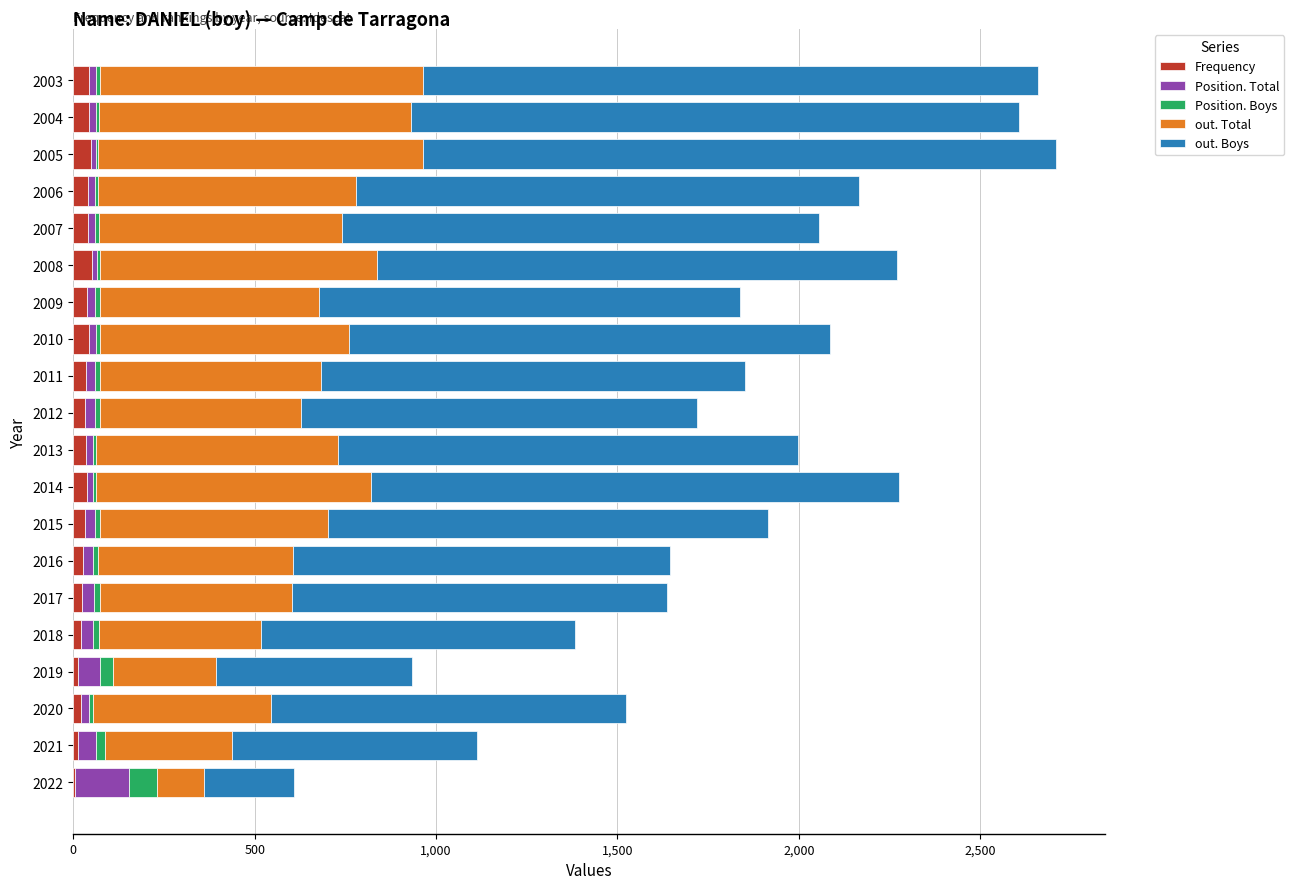

List the series in order of their peak value, lowest first.

Frequency, Position. Boys, Position. Total, out. Total, out. Boys